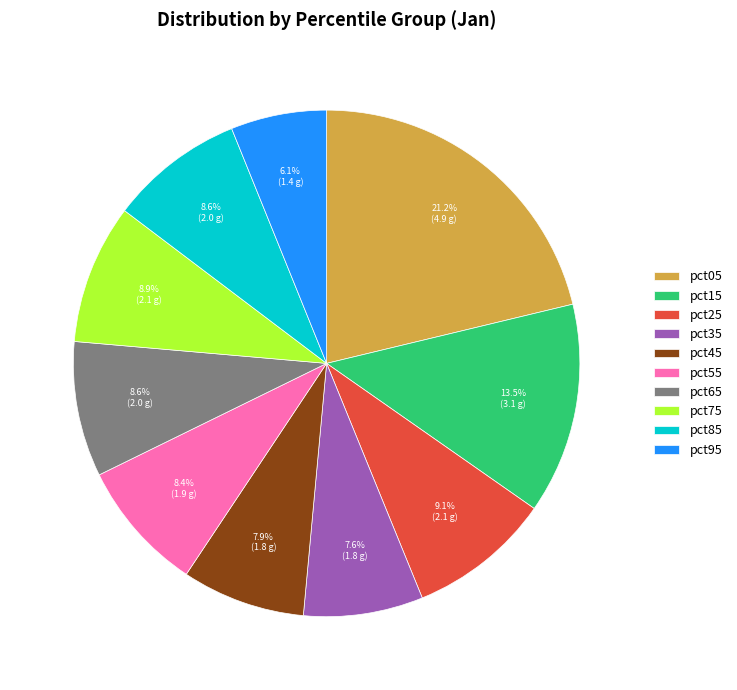

Which has a higher value, pct85 or pct95?

pct85